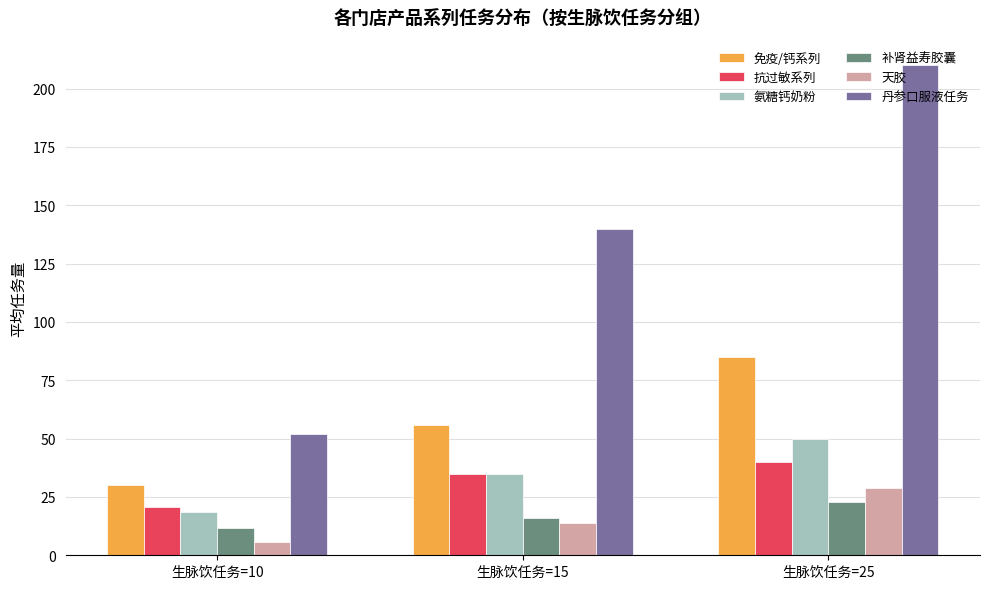

Count the number of data series in this chart.

6